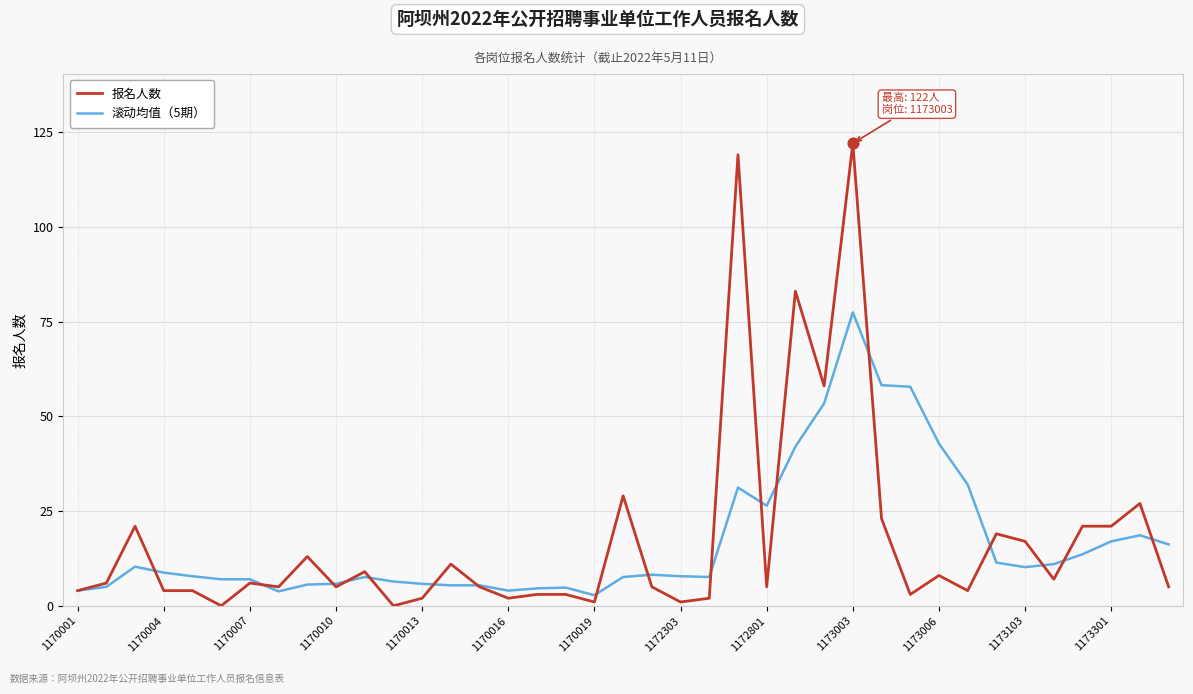

At how many categories does at least one series exceed 97?

2